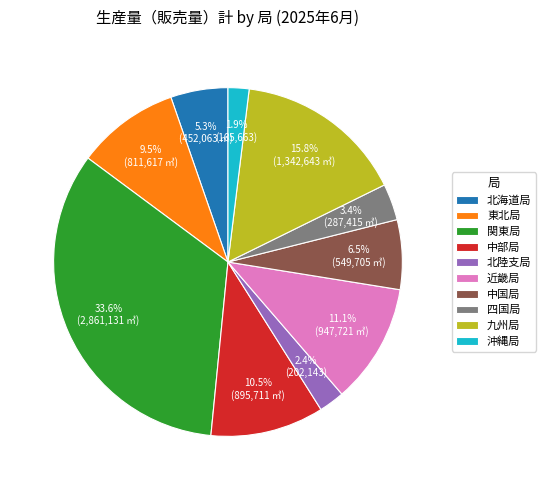

True or false: 中部局 accounts for 1% of the total.

False